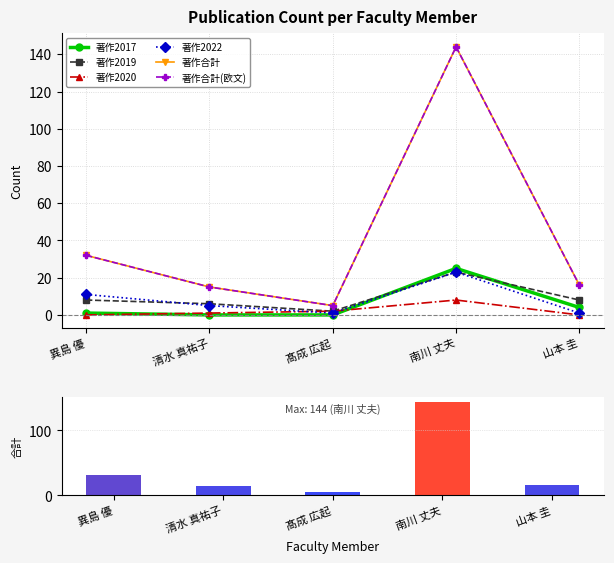

At which label does 著作2020 reach its minimum?

異島 優